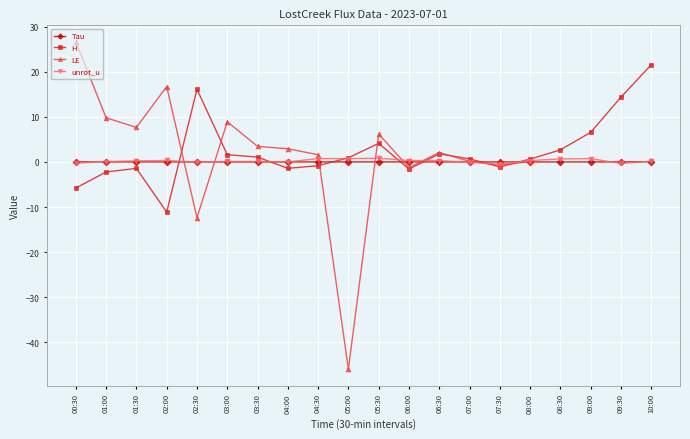

How many categories are shown in the chart?

20